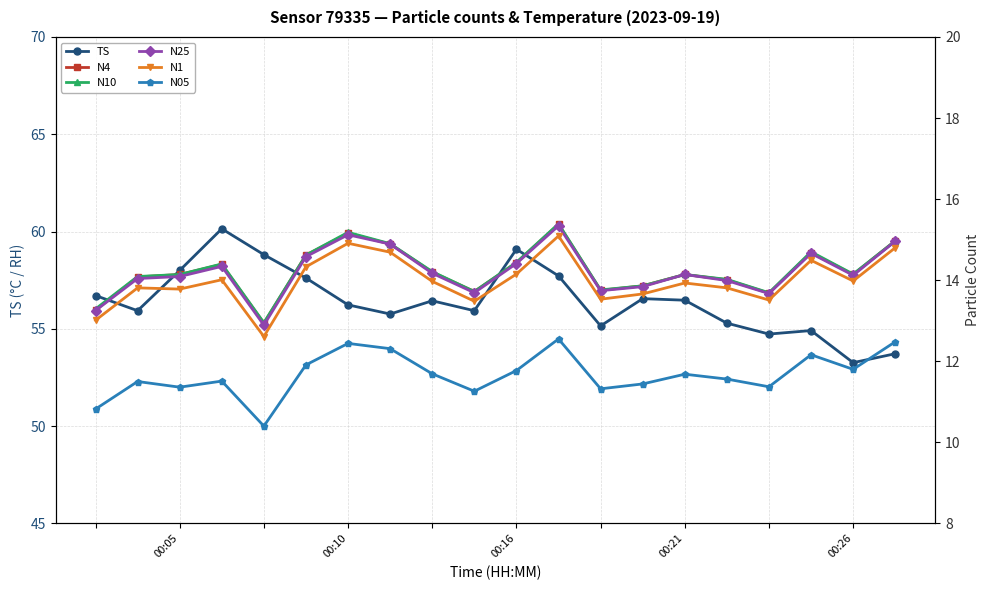

True or false: N1 and TS cross at least once.

False